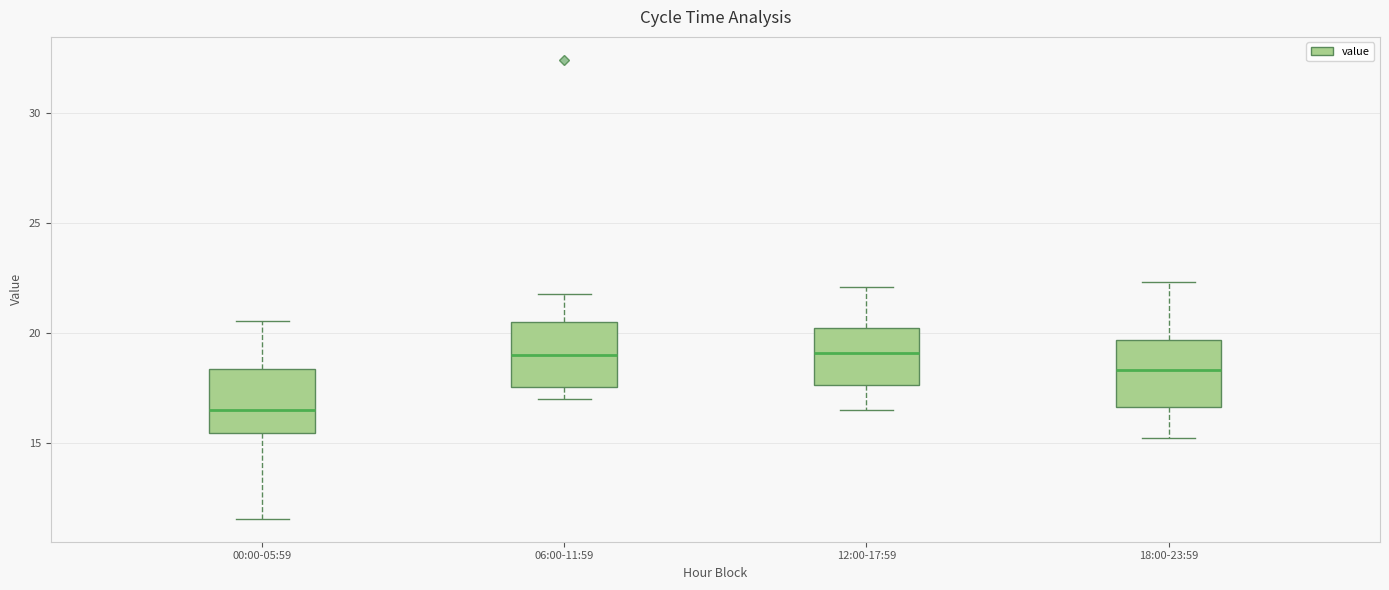

Reading left to right, transcribe this box plot: for each box, give where its median line is, the range the box spans, and where its two whiskers end, as read against the y-axis. The values are not printed on the chart, so give them approximately, as read against the axis.

00:00-05:59: median 16.5, box 15.5 to 18.5, whiskers 11.5 to 20.5
06:00-11:59: median 19.0, box 17.5 to 20.5, whiskers 17.0 to 22.0
12:00-17:59: median 19.0, box 17.5 to 20.0, whiskers 16.5 to 22.0
18:00-23:59: median 18.5, box 16.5 to 19.5, whiskers 15.0 to 22.5